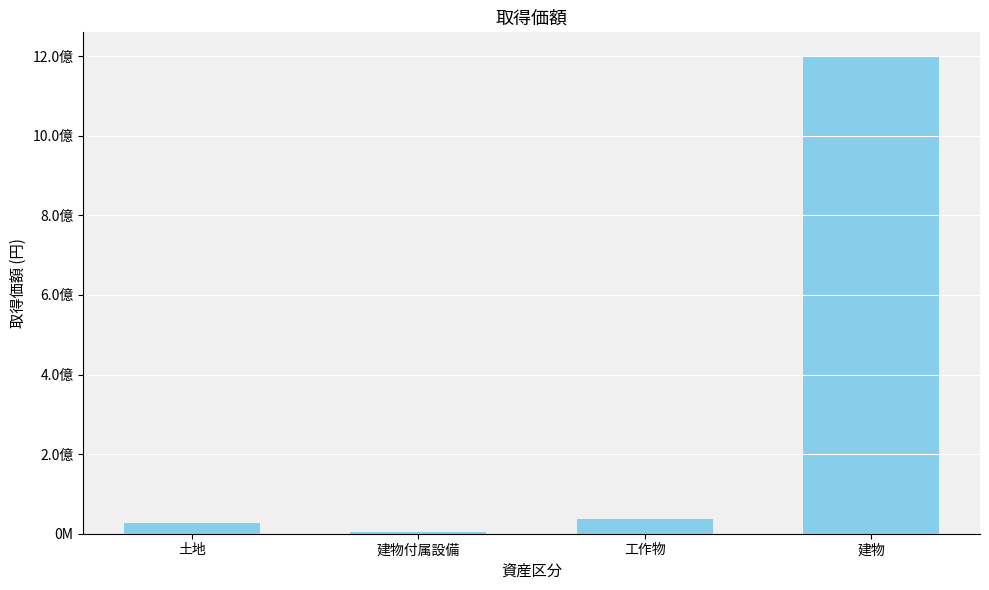

What position from the right is 工作物?

2